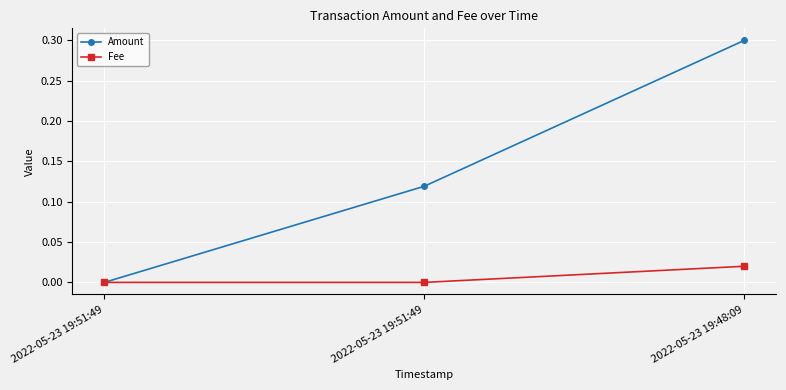

Does the chart have visible grid lines?

Yes